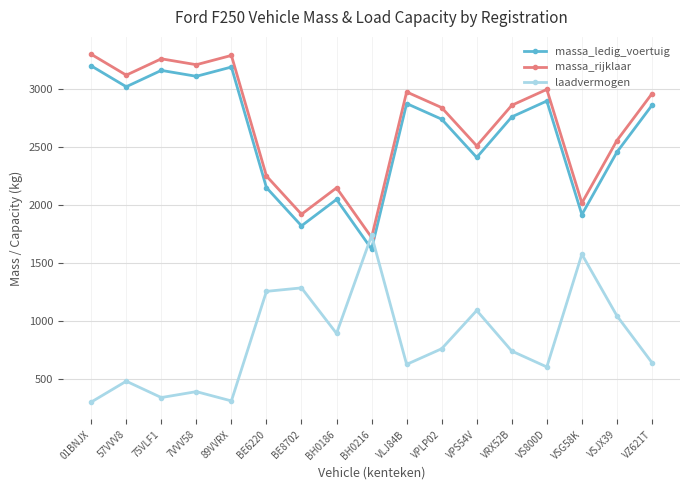

What is the total value across all series at 7VVV58?

6710